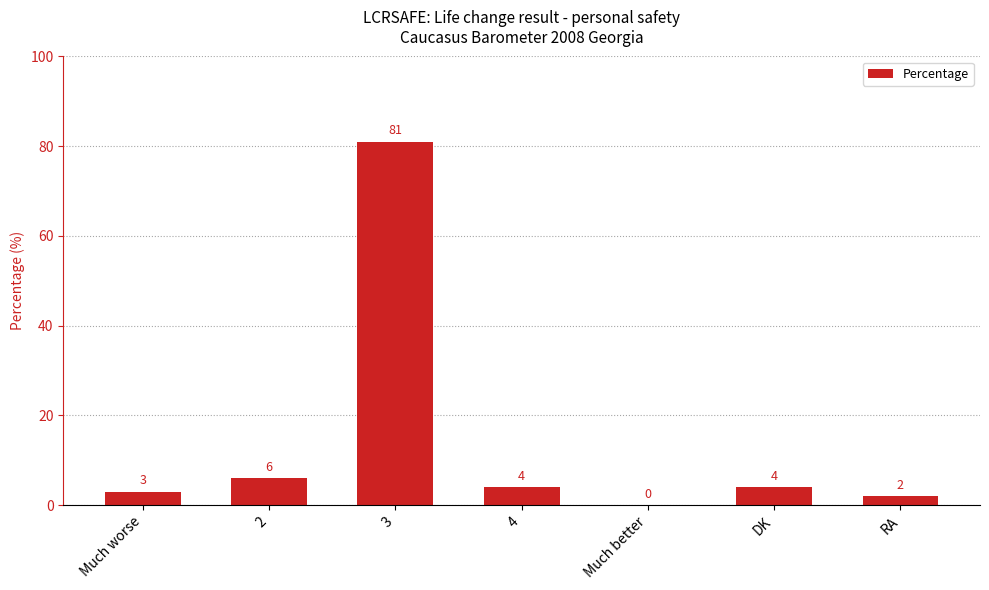

What is the greatest value displayed?

81